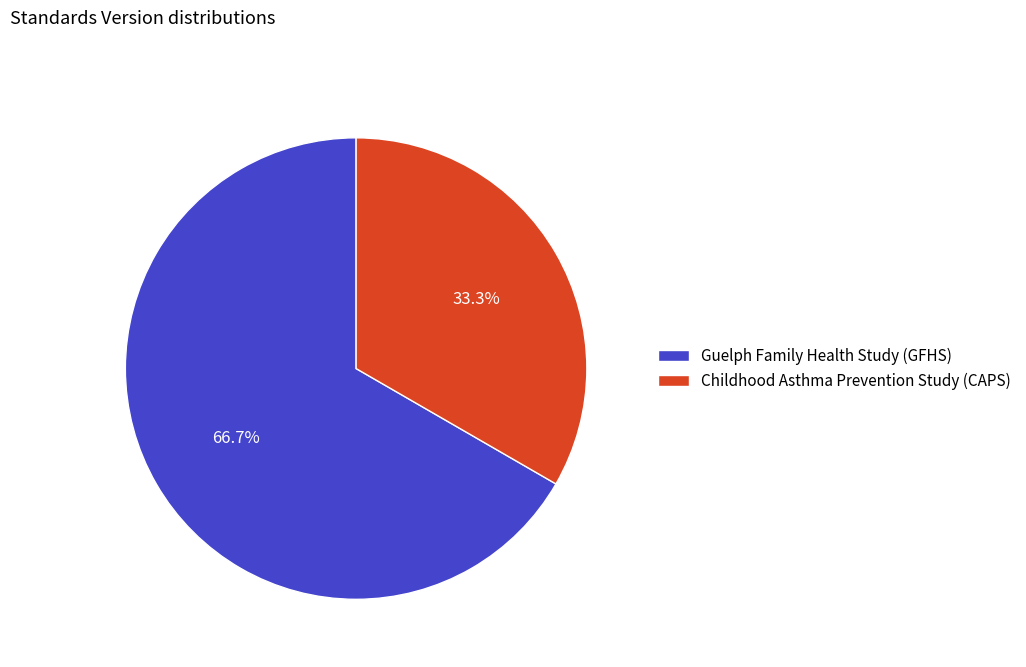

Combined, what portion of the pie is Childhood Asthma Prevention Study (CAPS) and Guelph Family Health Study (GFHS)?

100.0%